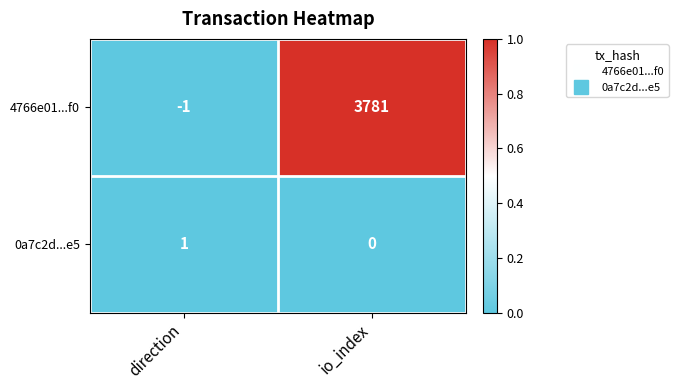

Between direction and io_index, which series saw the biggest shift?

4766e01...f0